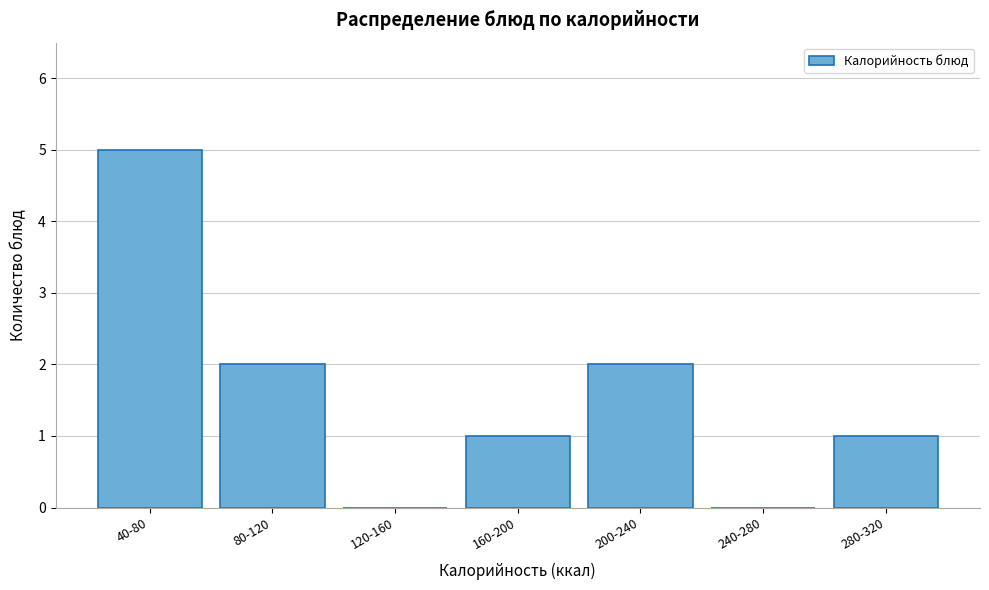

Reading left to right, transcribe all the data shown in this chart.

40-80=5	80-120=2	120-160=0	160-200=1	200-240=2	240-280=0	280-320=1